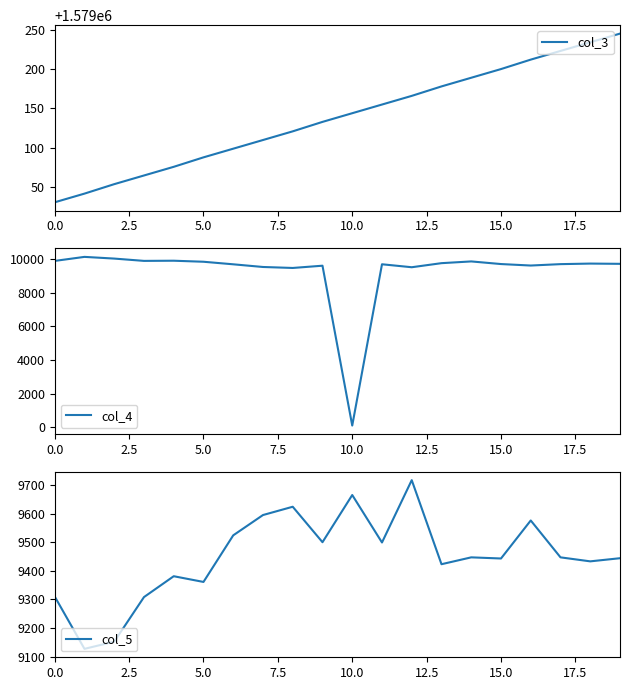

The col_3 series shows 2246119 at 15.0. True or false?

False